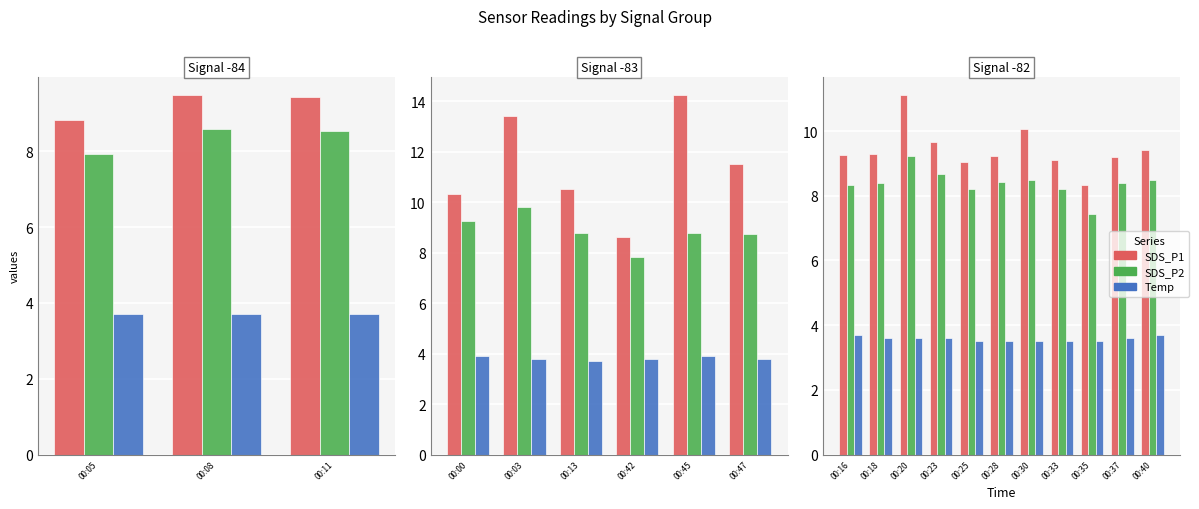

How many categories are shown in the chart?

11